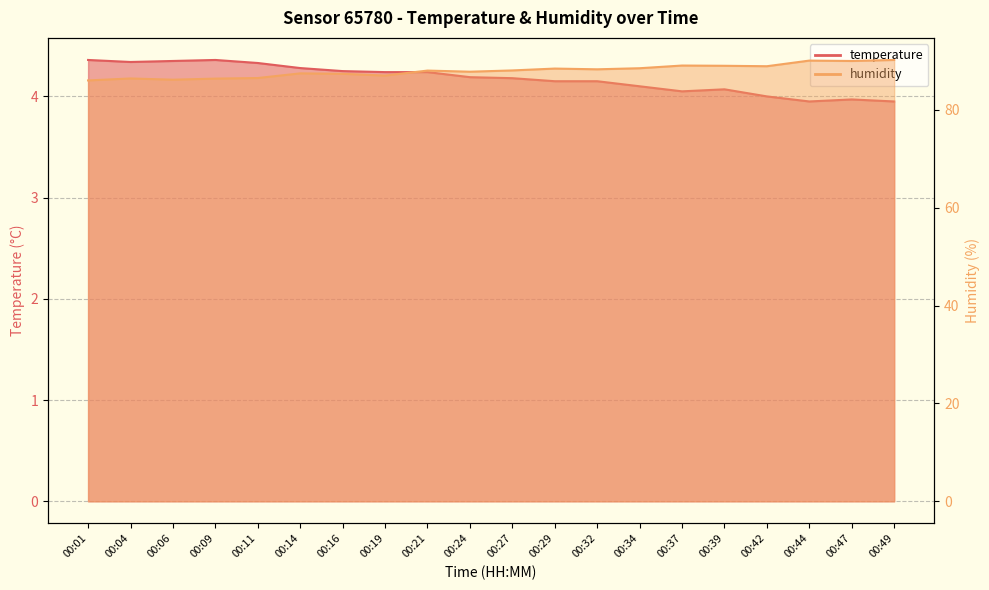

Which category has the highest value across all series?

00:49